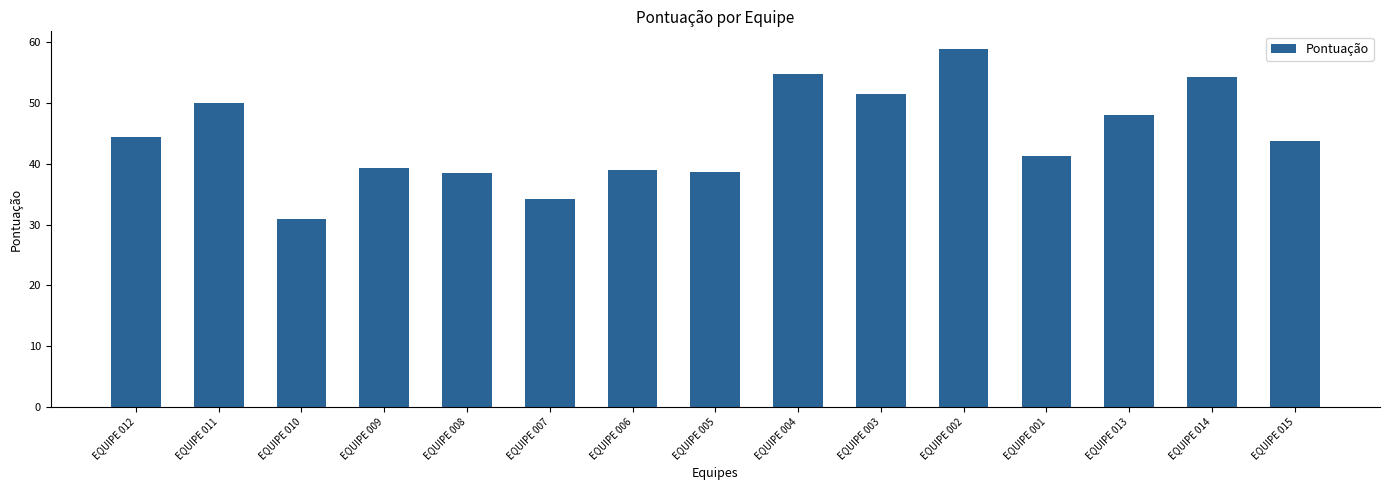

True or false: the data shows 58.9 at EQUIPE 002.

True